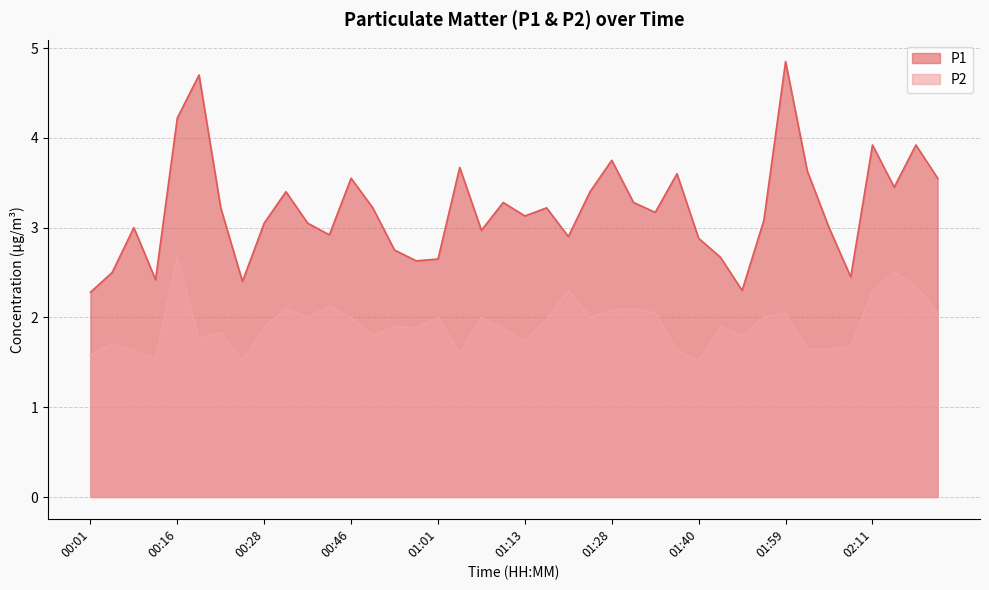

Which series has the largest total across all categories?

P1